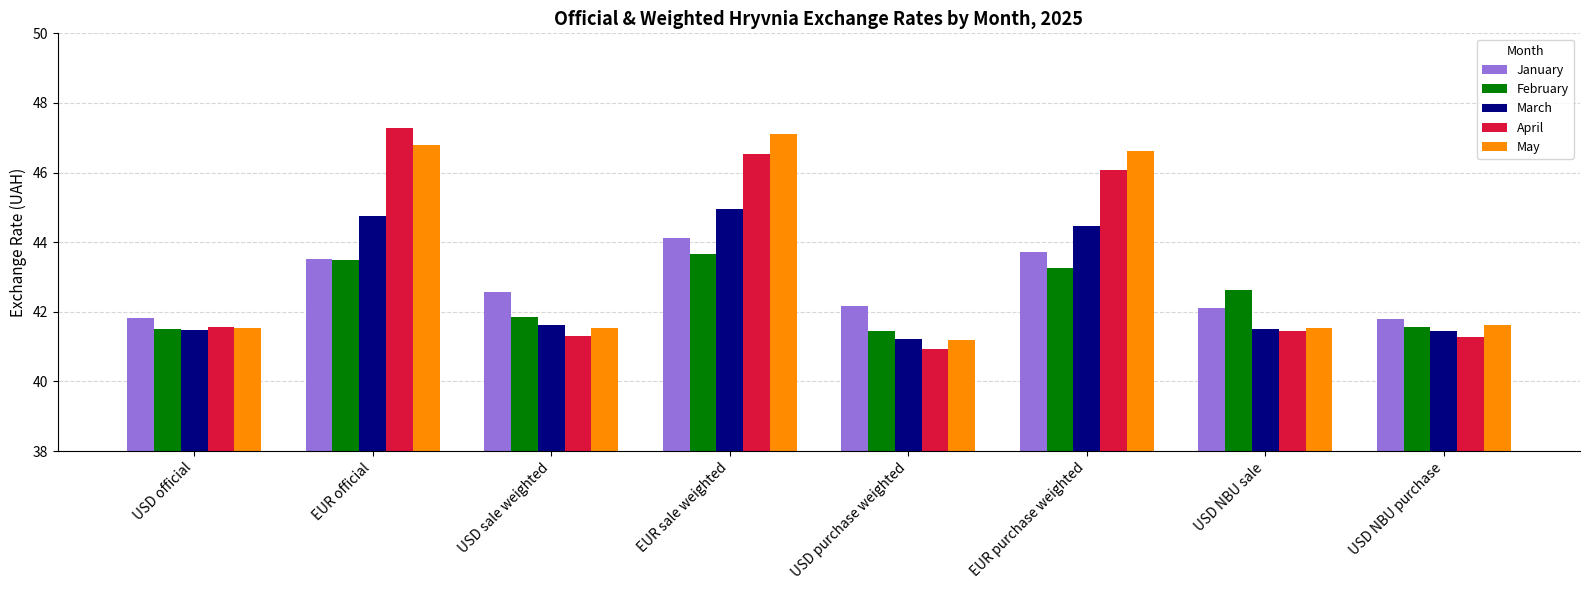

What is the greatest value displayed?

47.3